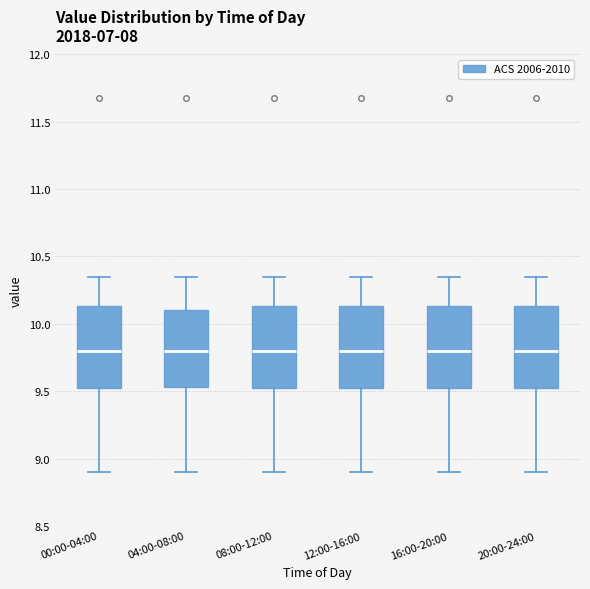

Reading left to right, transcribe this box plot: for each box, give where its median line is, the range the box spans, and where its two whiskers end, as read against the y-axis. The values are not printed on the chart, so give them approximately, as read against the axis.

00:00-04:00: median 9.80, box 9.50 to 10.15, whiskers 8.90 to 10.35
04:00-08:00: median 9.80, box 9.55 to 10.10, whiskers 8.90 to 10.35
08:00-12:00: median 9.80, box 9.50 to 10.15, whiskers 8.90 to 10.35
12:00-16:00: median 9.80, box 9.50 to 10.15, whiskers 8.90 to 10.35
16:00-20:00: median 9.80, box 9.50 to 10.15, whiskers 8.90 to 10.35
20:00-24:00: median 9.80, box 9.50 to 10.15, whiskers 8.90 to 10.35